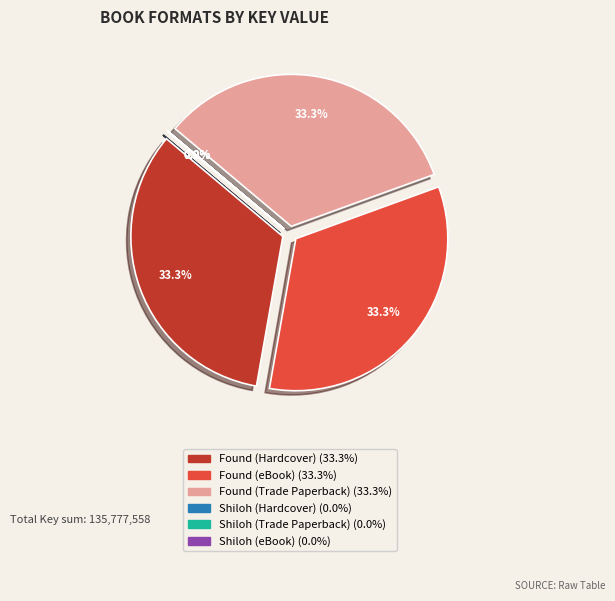

To the nearest percent, what is the combined percentage of Found (eBook) and Shiloh (Trade Paperback)?

33%